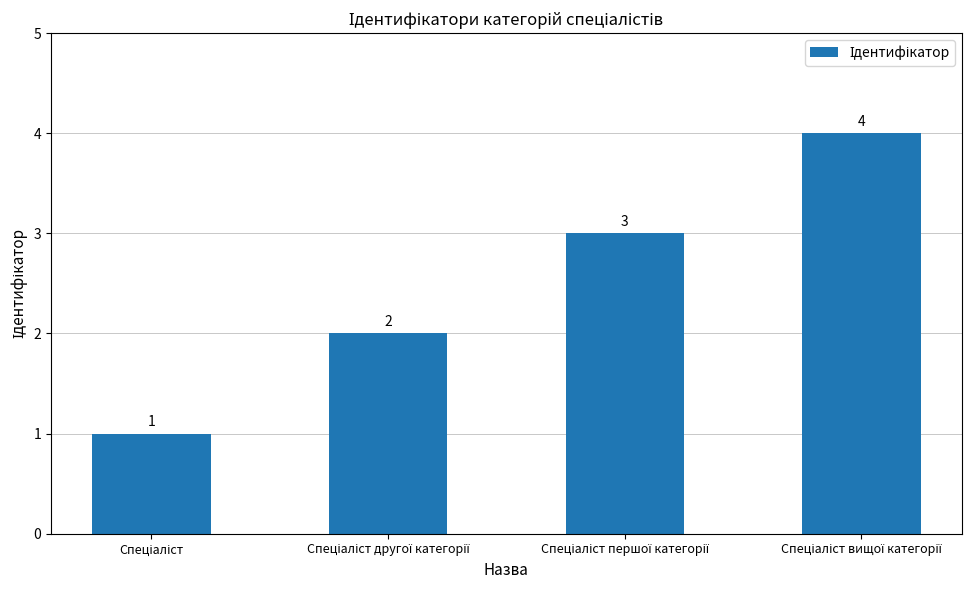

What is the sum of all values?

10